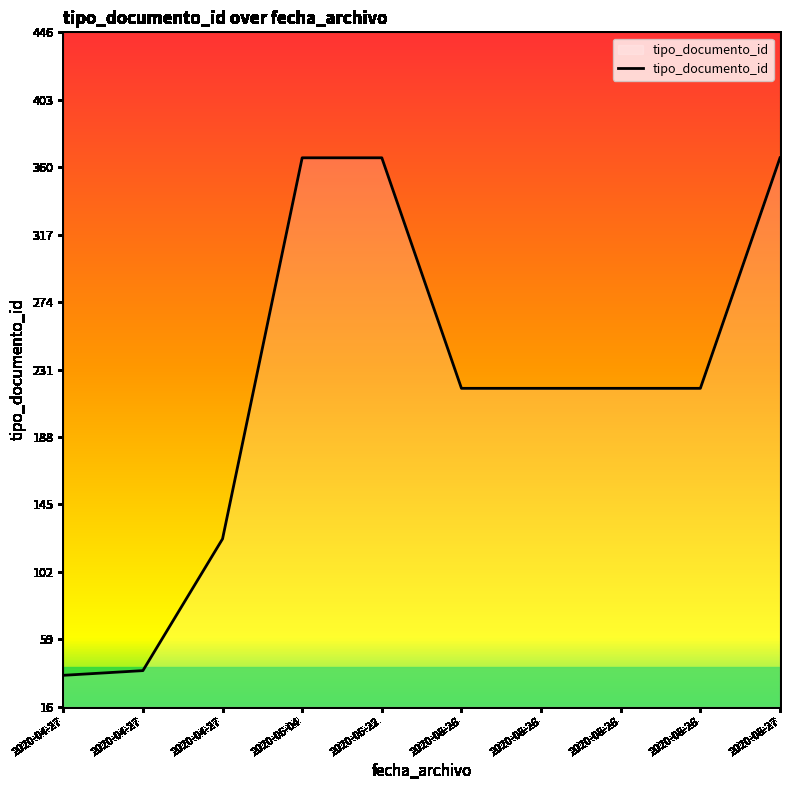

What is the difference between the maximum and minimum values?

330